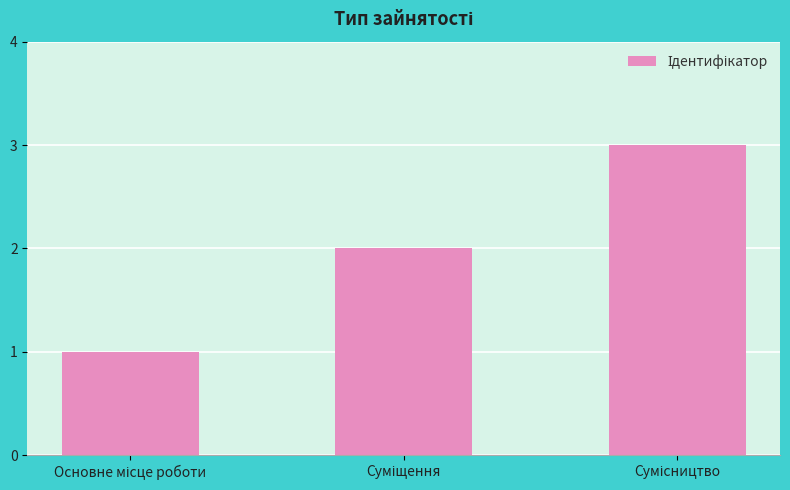

What is the sum of all values?

6